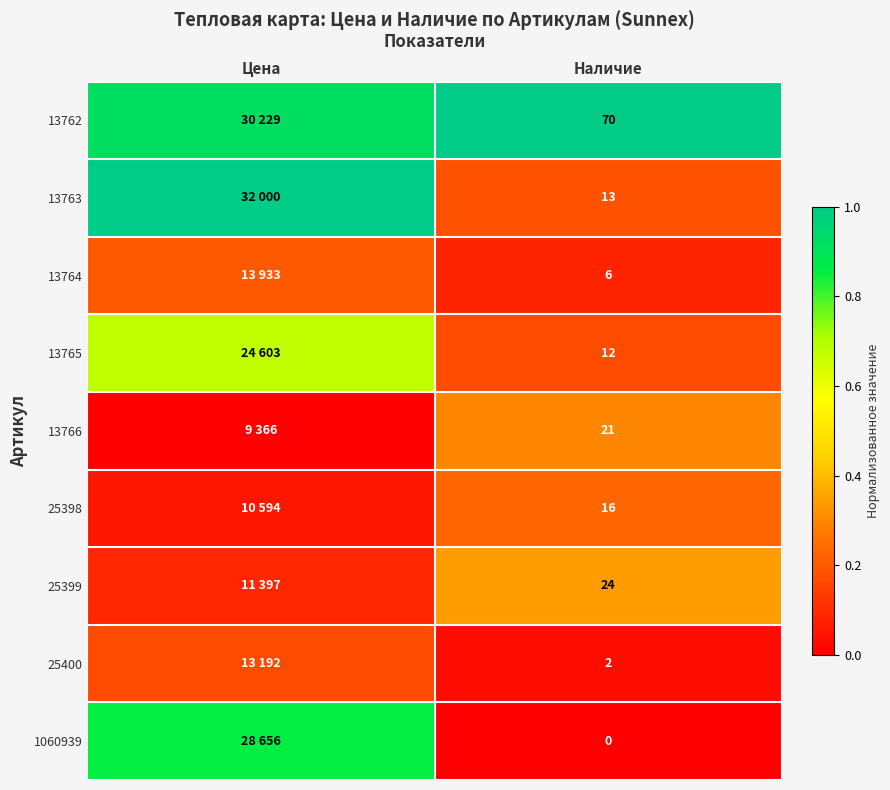

How many categories are shown in the chart?

2